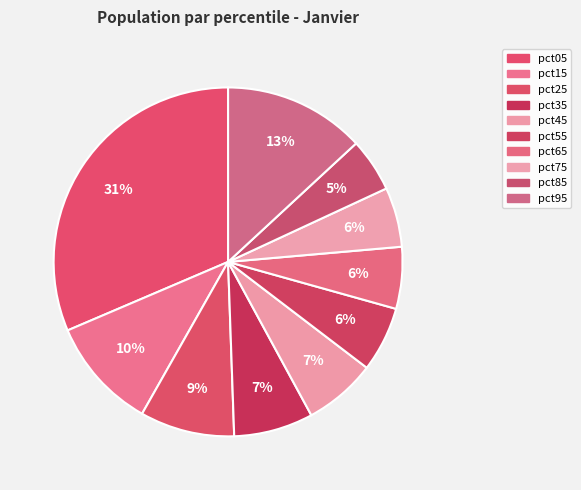

To the nearest percent, what percentage of the pie is pct55?

6%